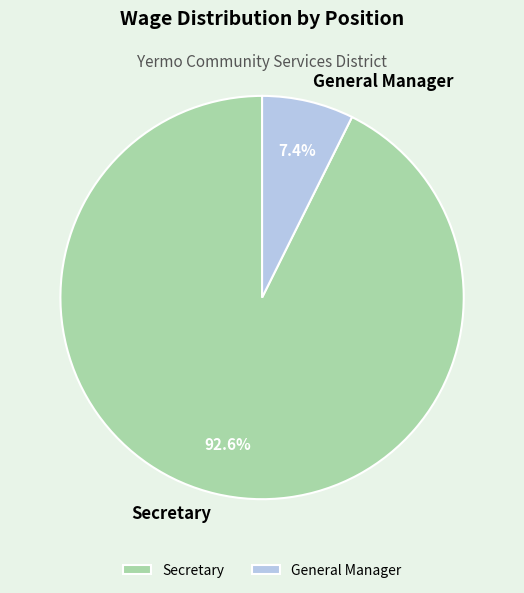

Between General Manager and Secretary, which is larger?

Secretary